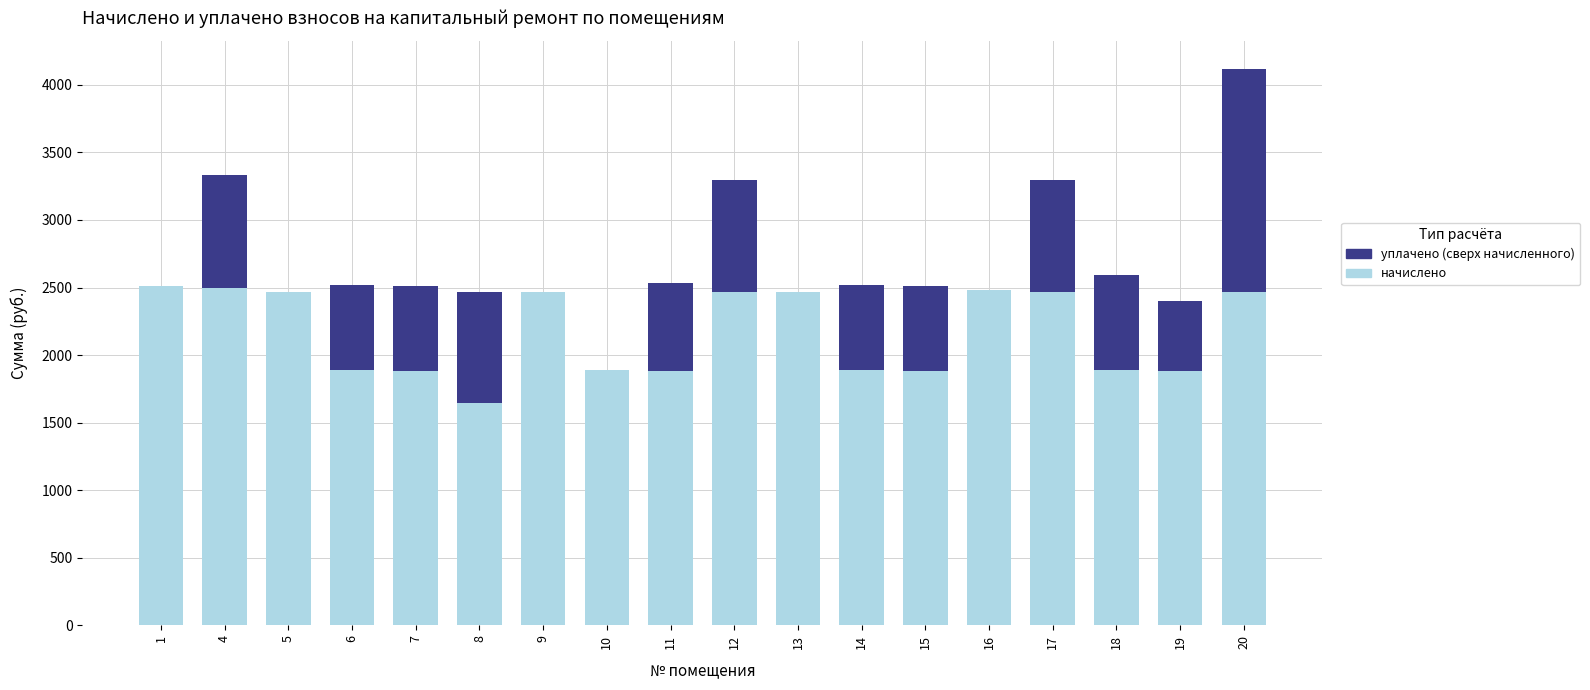

What is the sum of all начислено values?

39042.3